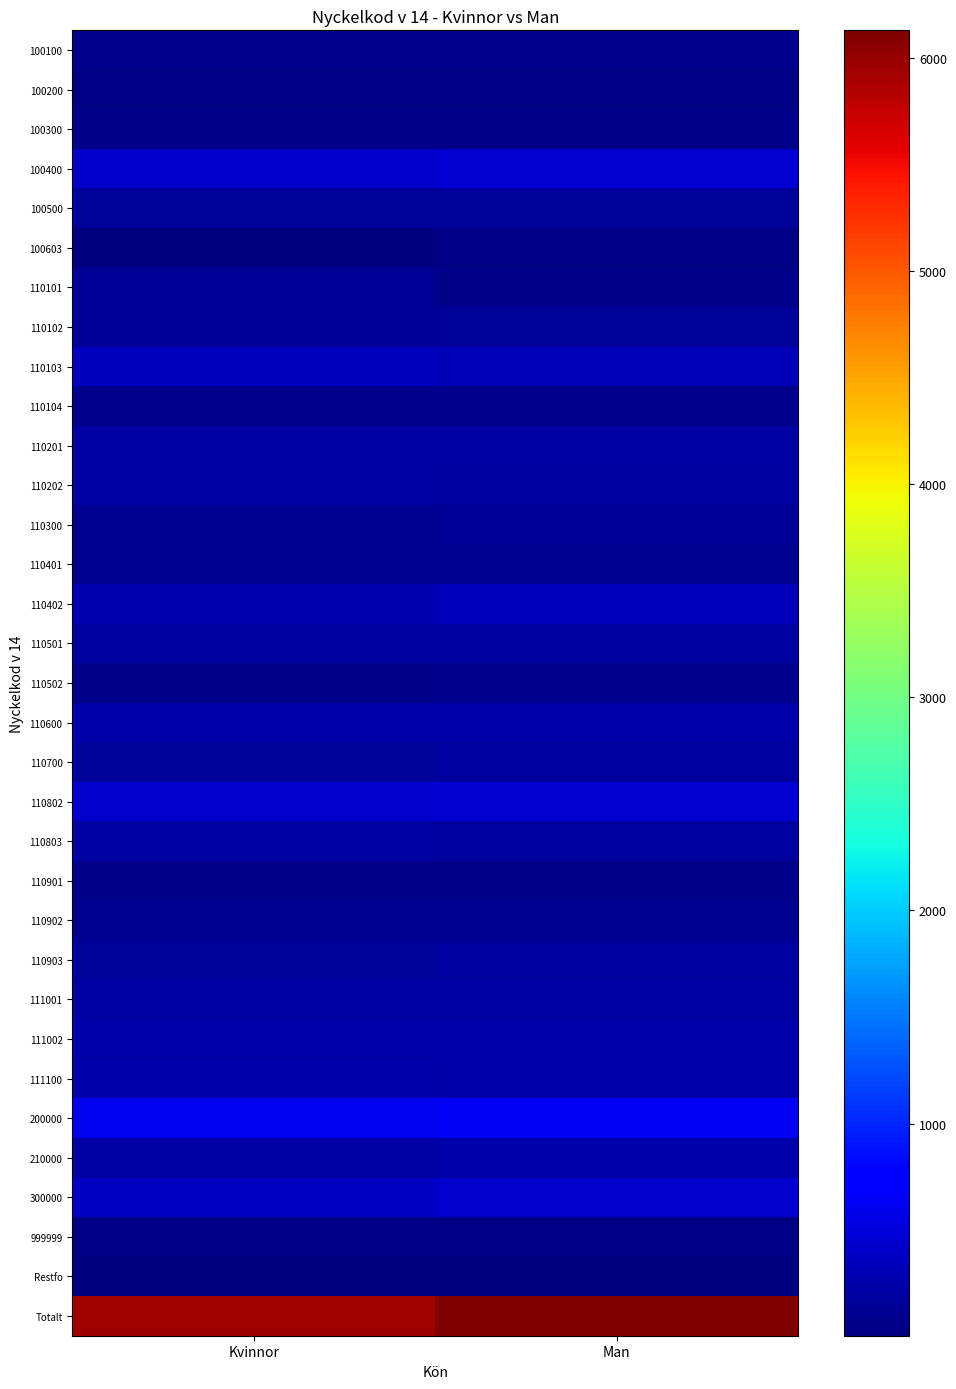

Between Kvinnor and Man, which series saw the biggest shift?

Totalt